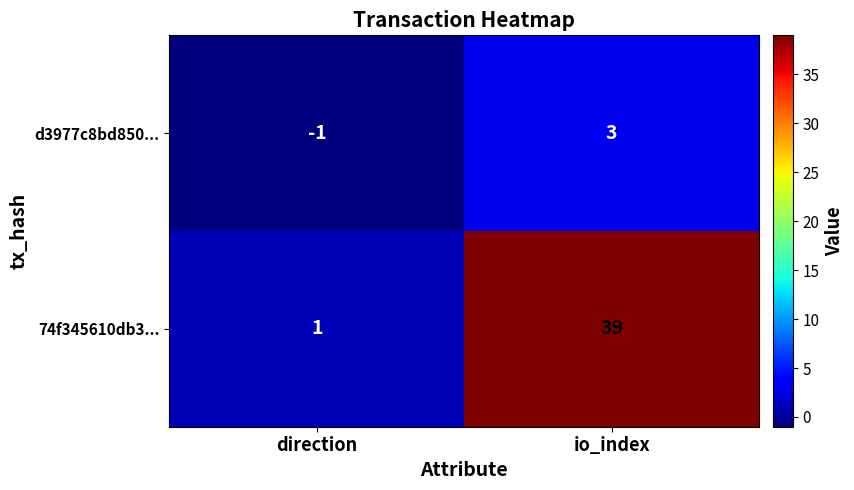

Where is d3977c8bd850... nearest to the value 1?

direction